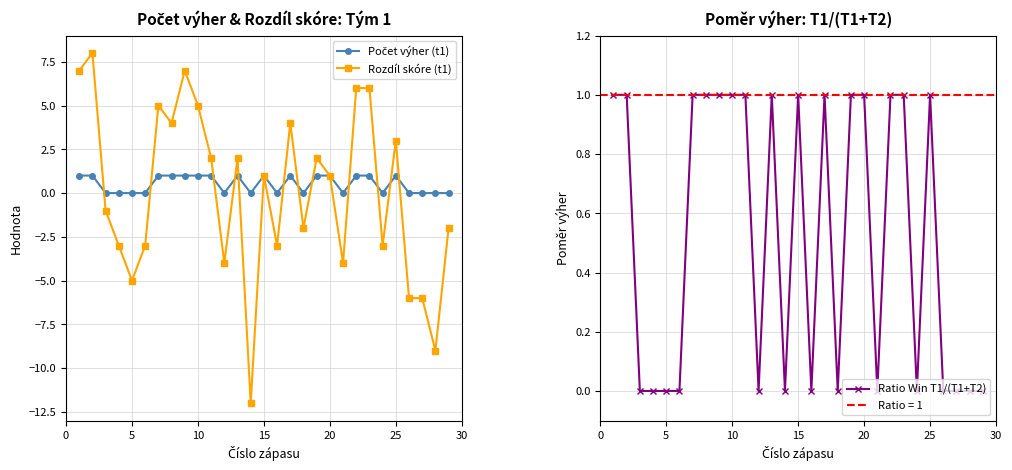

What is the sum of all Ratio Win T1/(T1+T2) values?

15